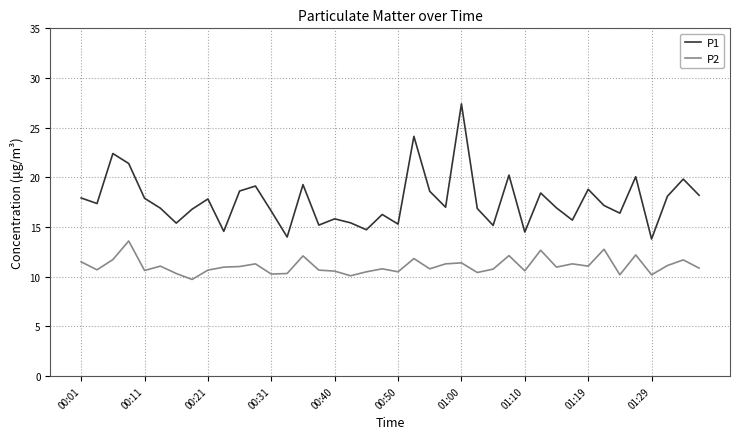

True or false: P2 and P1 cross at least once.

False